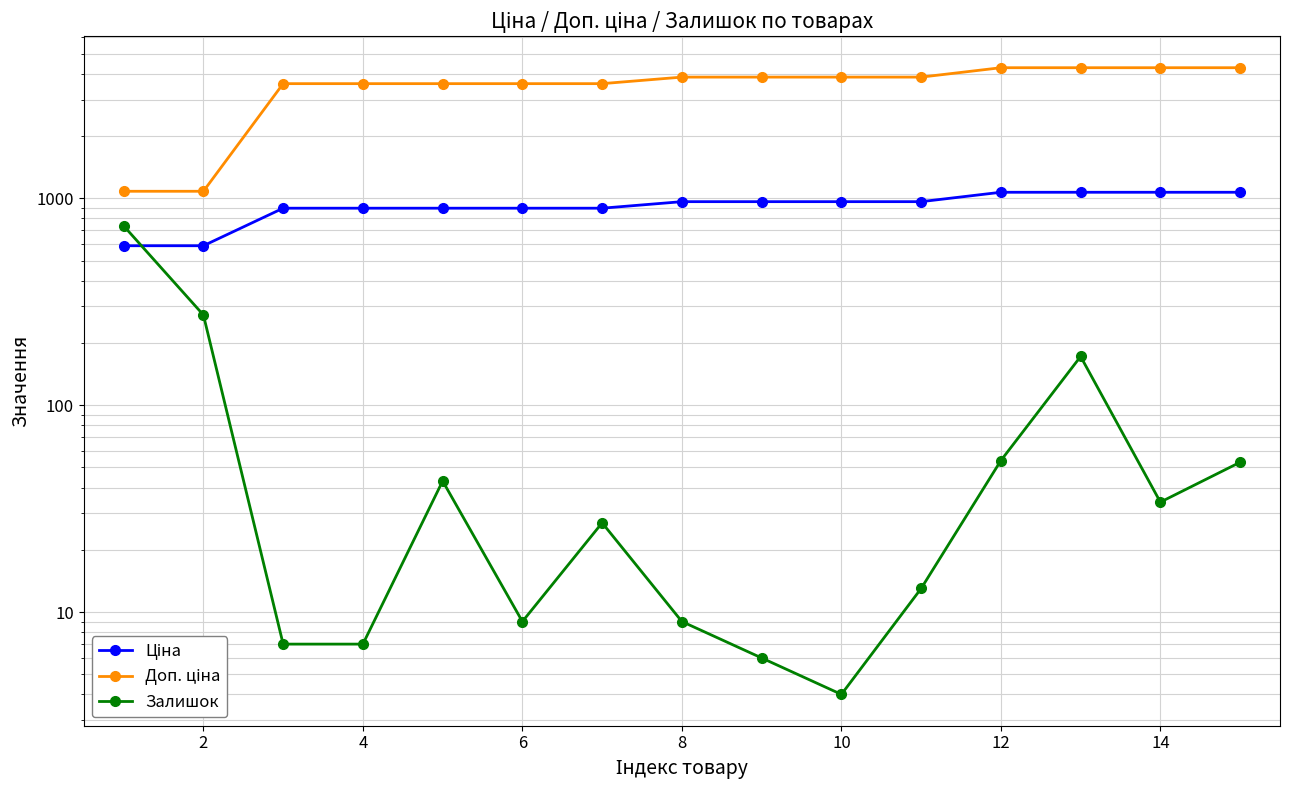

List the series in order of their overall mean, lowest first.

Залишок, Ціна, Доп. ціна